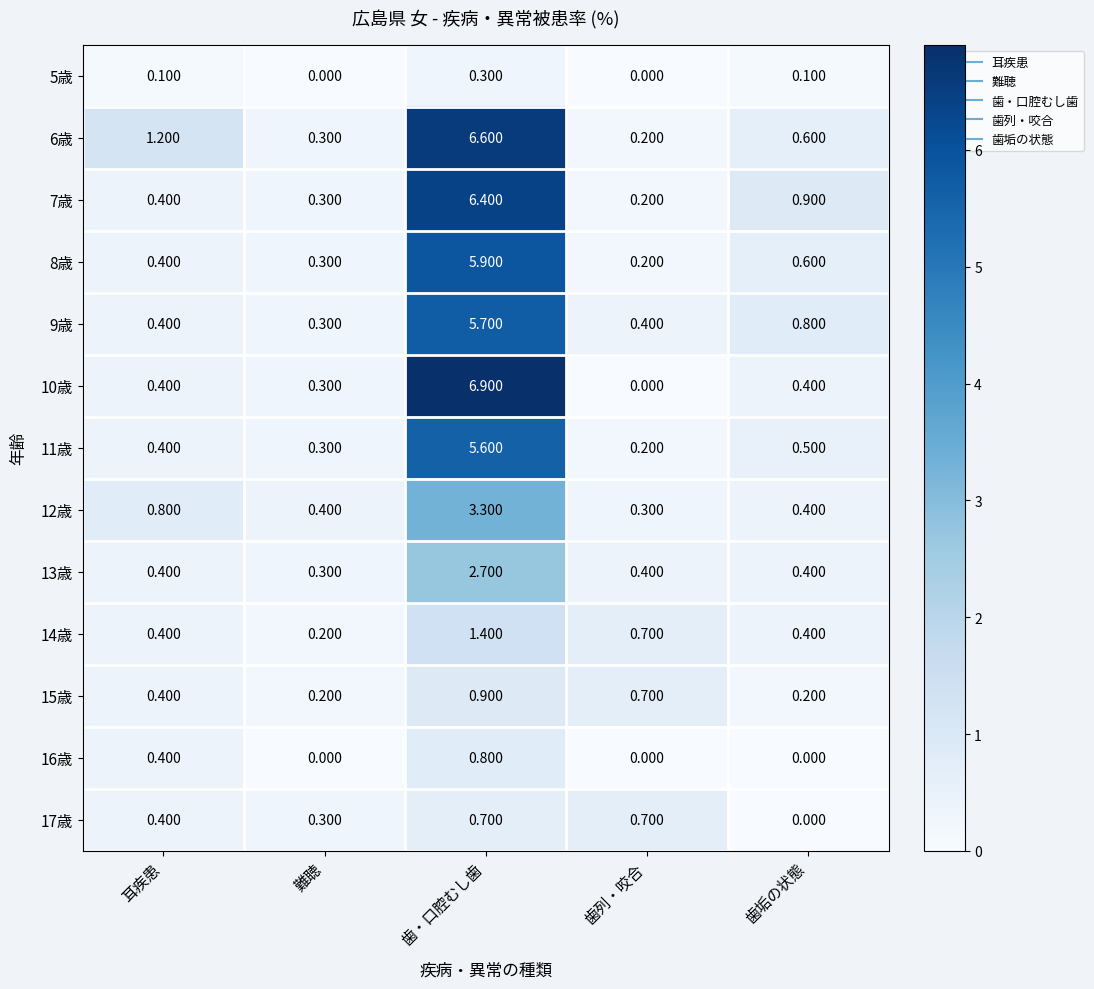

Which category has the highest value across all series?

歯・口腔むし歯